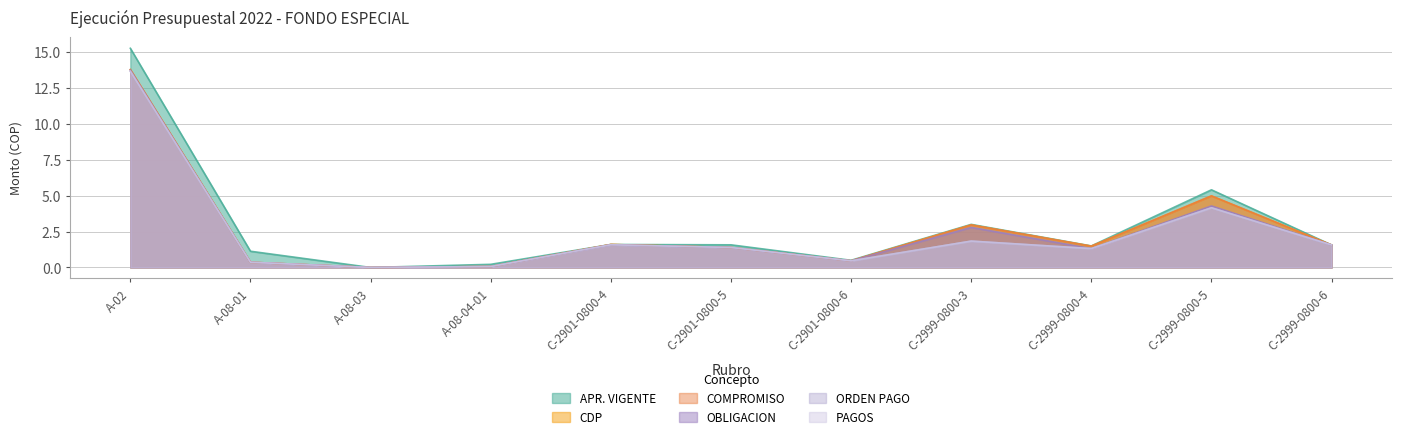

What is the average value of the OBLIGACION series?

2.5